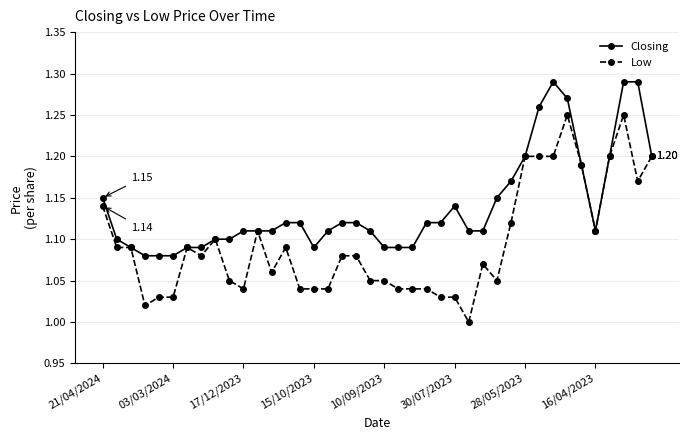

Count the number of categories in the chart.

40